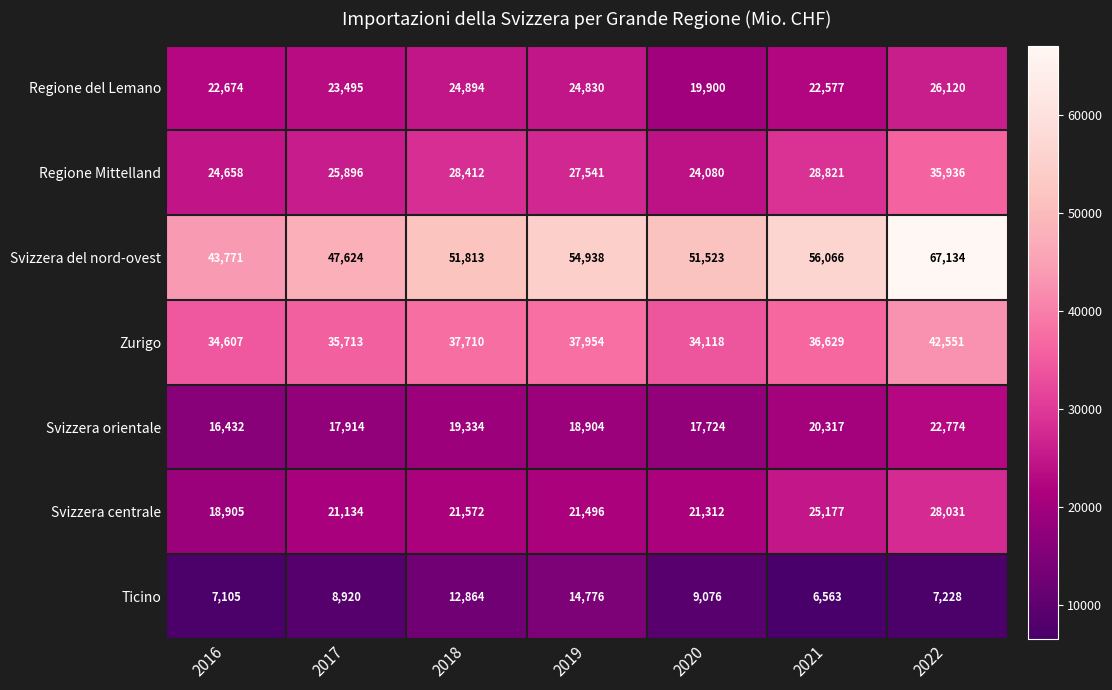

What is the highest value of the Svizzera centrale series?

28031